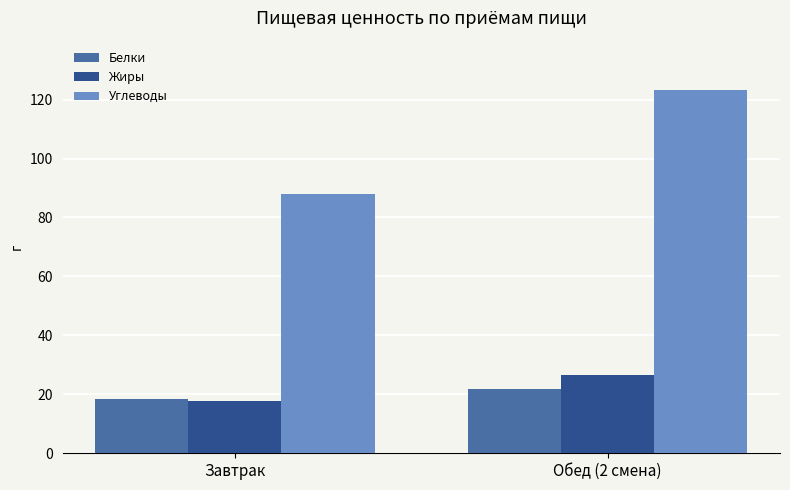

Which series has the widest spread of values?

Углеводы